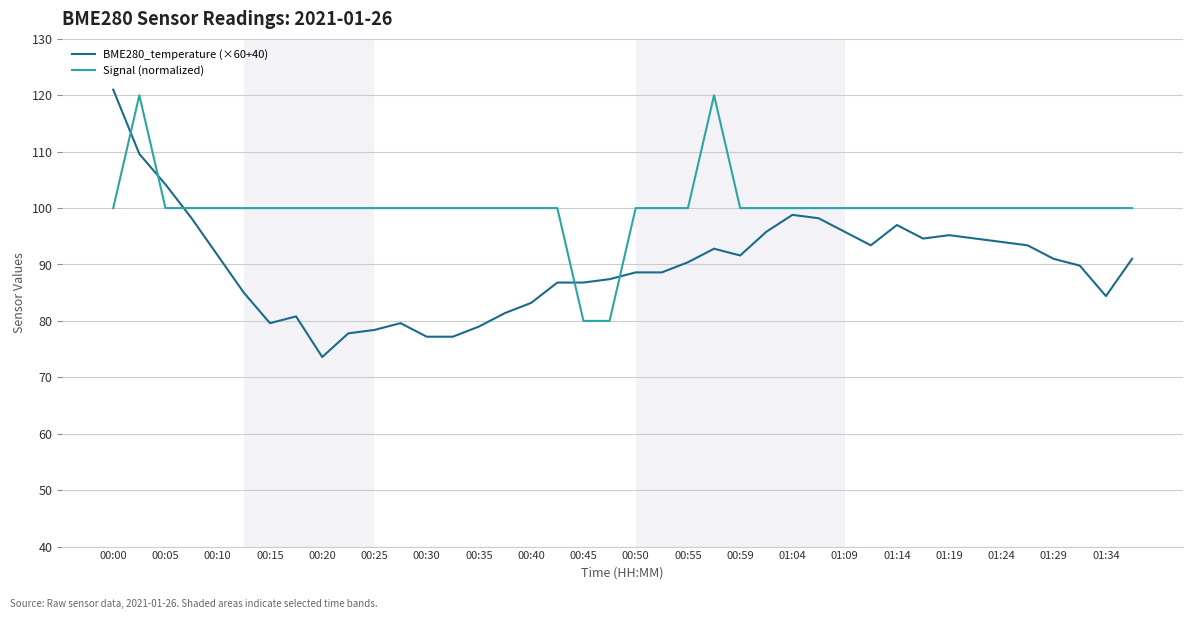

What is the minimum value for BME280_temperature (×60+40)?

73.6